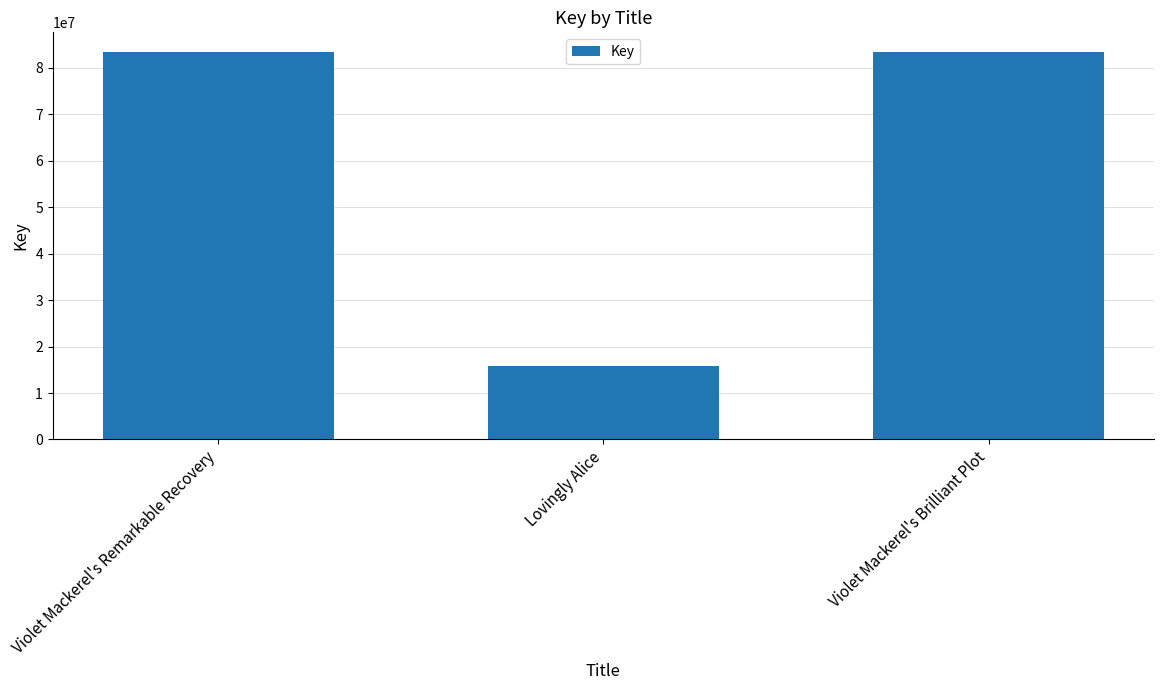

How many data points does each series have?

3